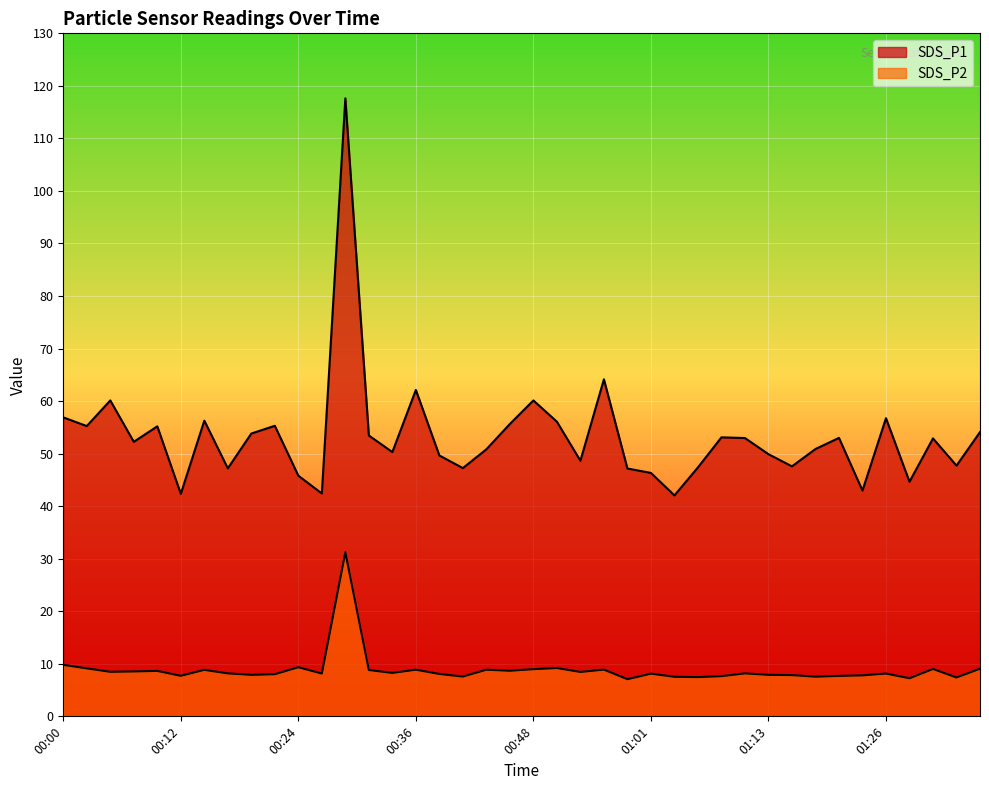

What is the spread (max minus min) of values at 00:41?

39.7